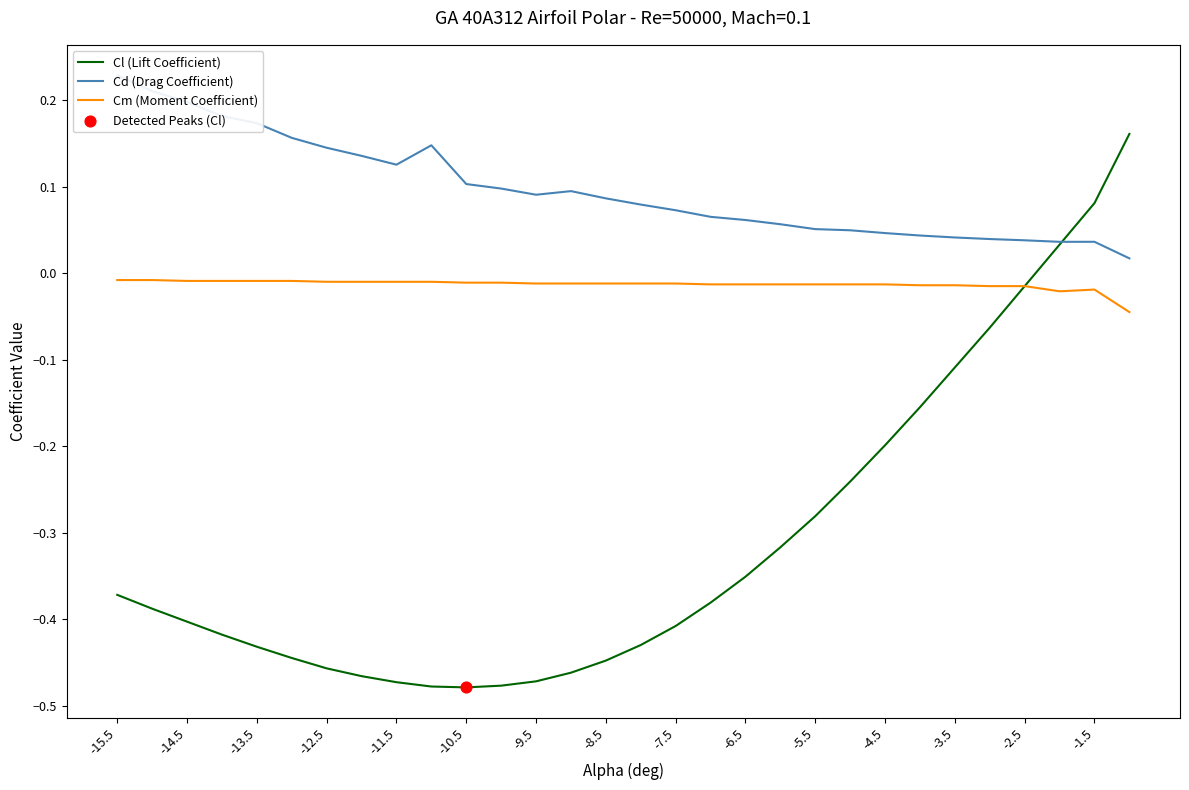

At how many categories does at least one series exceed 0?

30